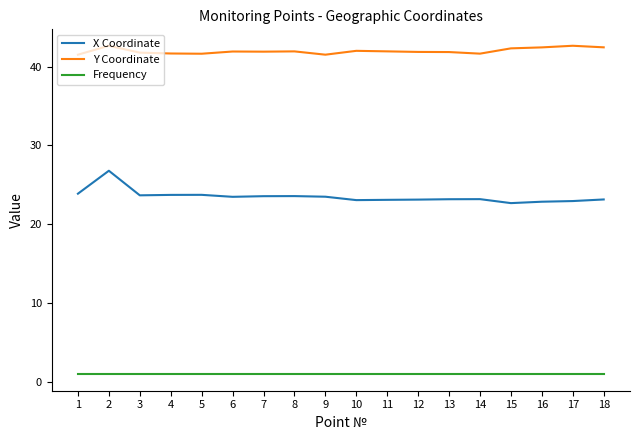

How many distinct data groups are displayed?

3